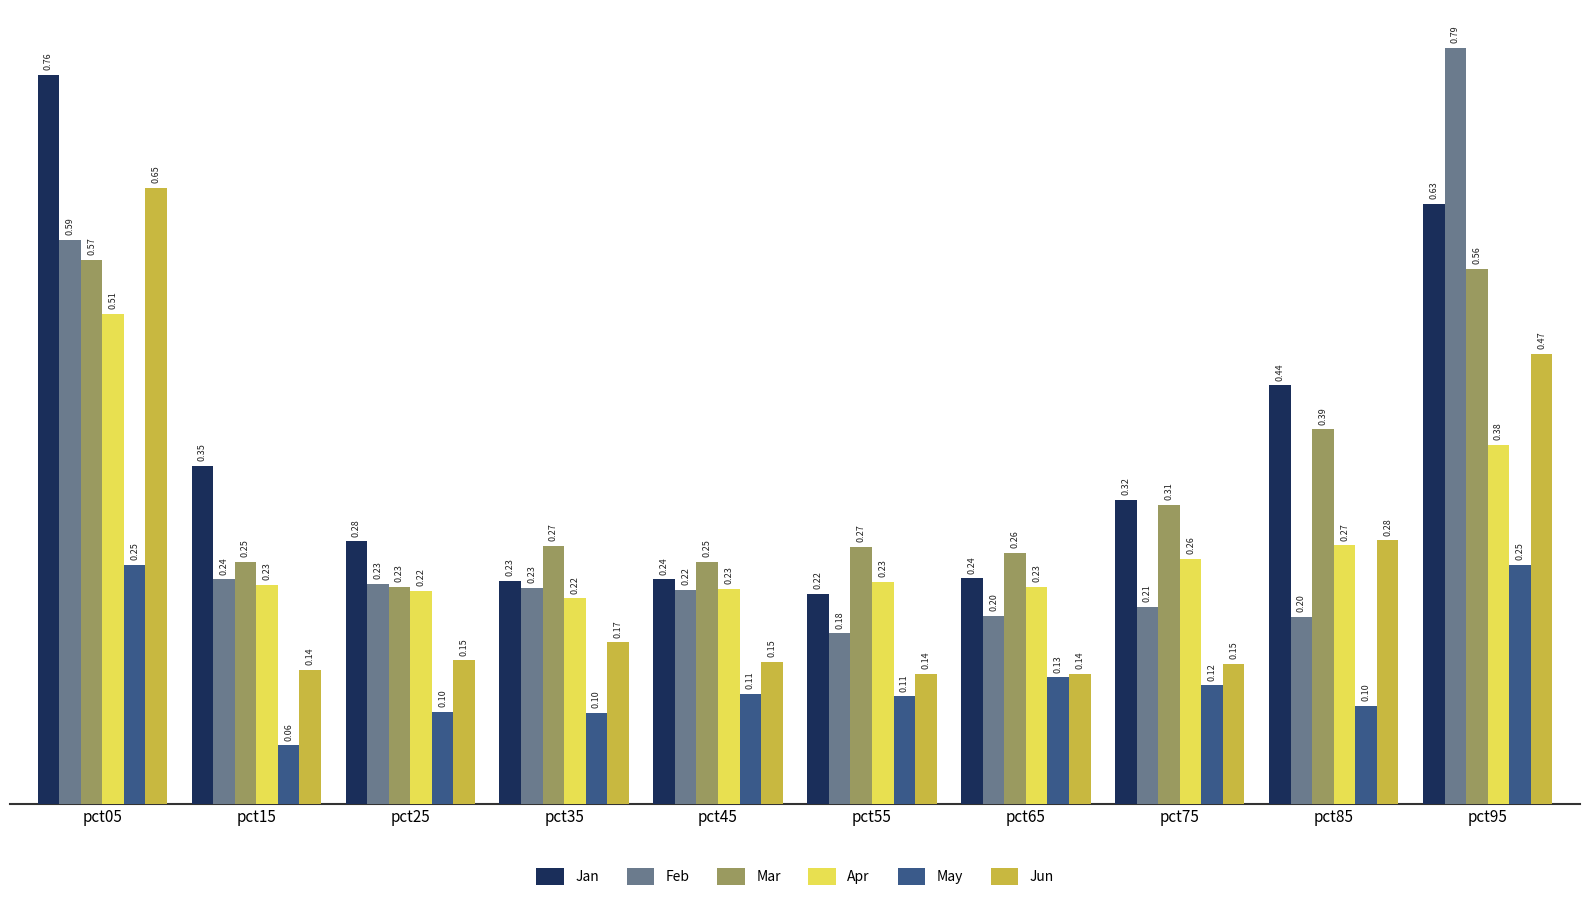

Rank the series at pct15 from highest to lowest value.

Jan, Mar, Feb, Apr, Jun, May